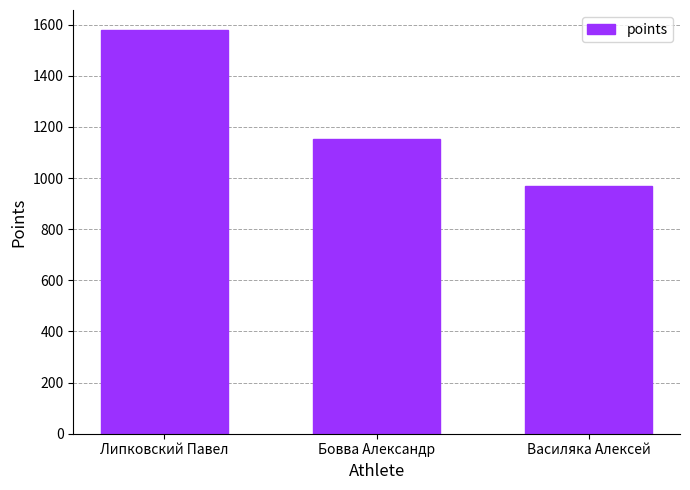

True or false: the data shows 1151.5 at Бовва Александр.

True